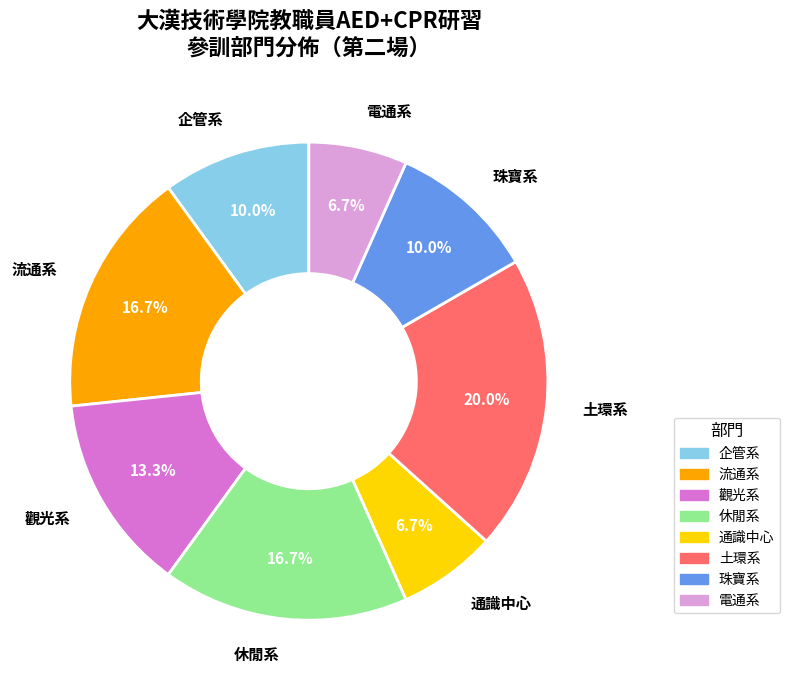

Count the number of slices in the pie.

8